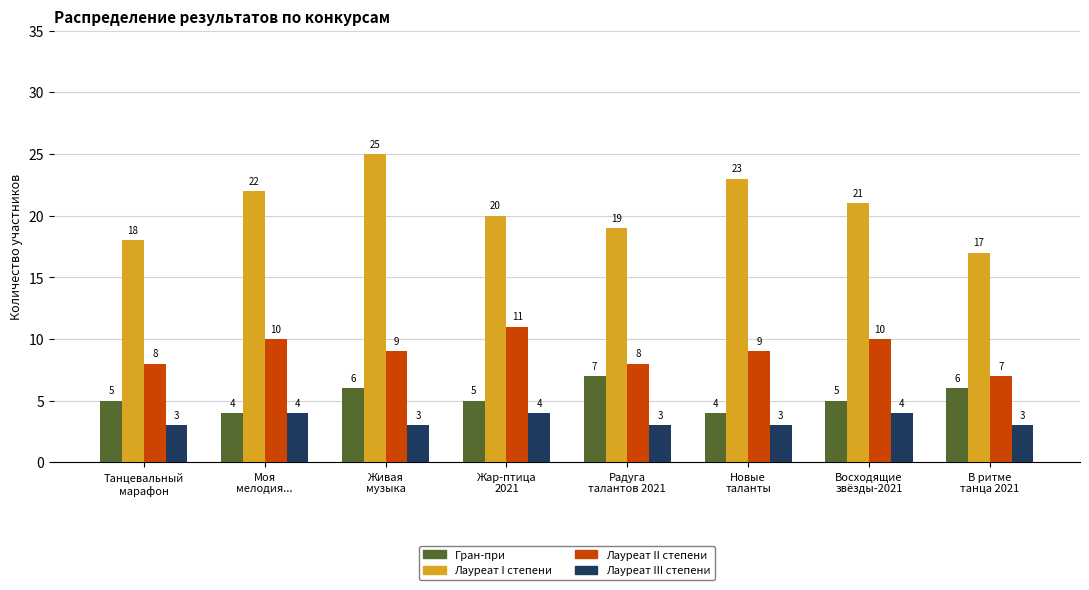

How many series are shown in this chart?

4